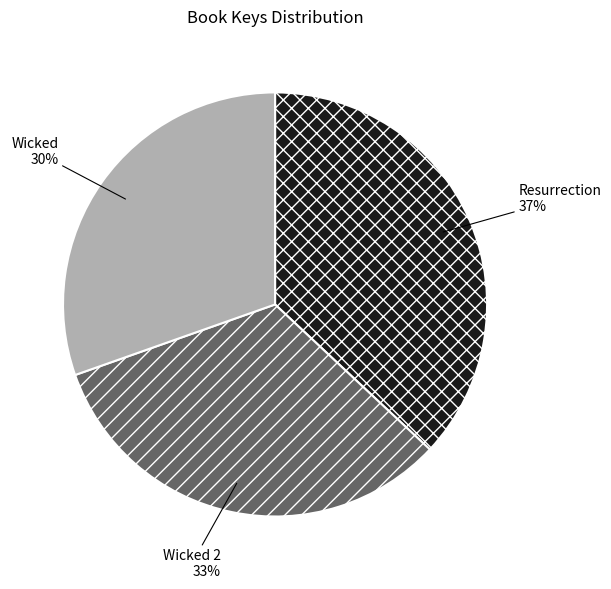

How many slices are in this pie chart?

3